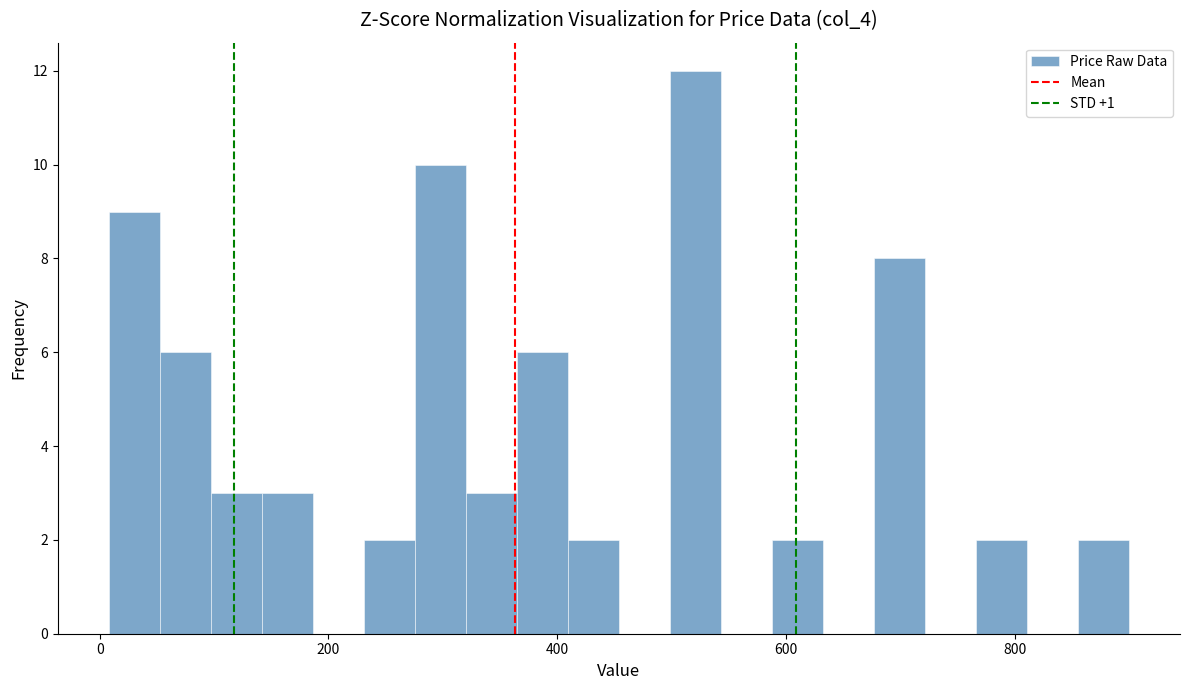

Read against the x-axis, roughly where is the centre of the tallest bar?

520